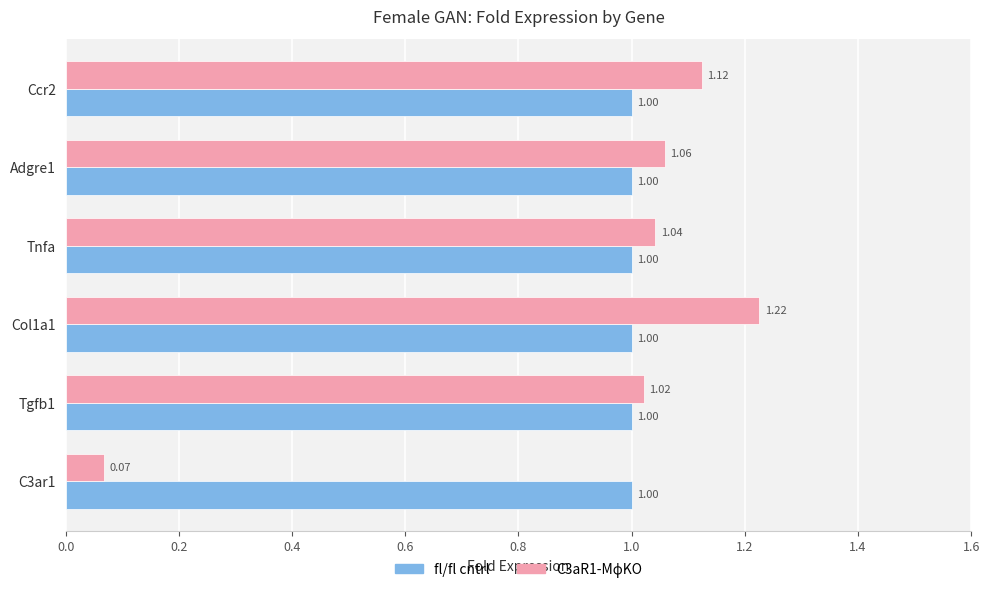

Which series has the largest total across all categories?

fl/fl cntrl